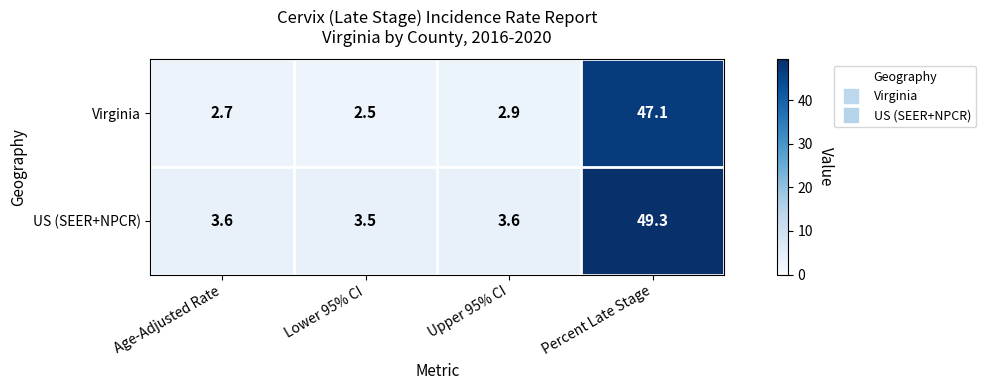

What is the spread (max minus min) of values at Percent Late Stage?

2.2